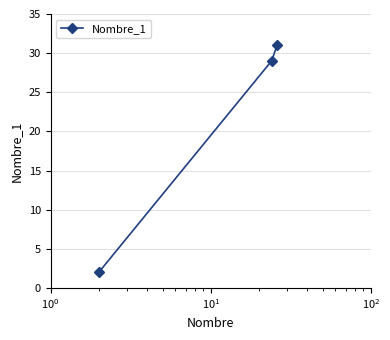

What is the average value?

21